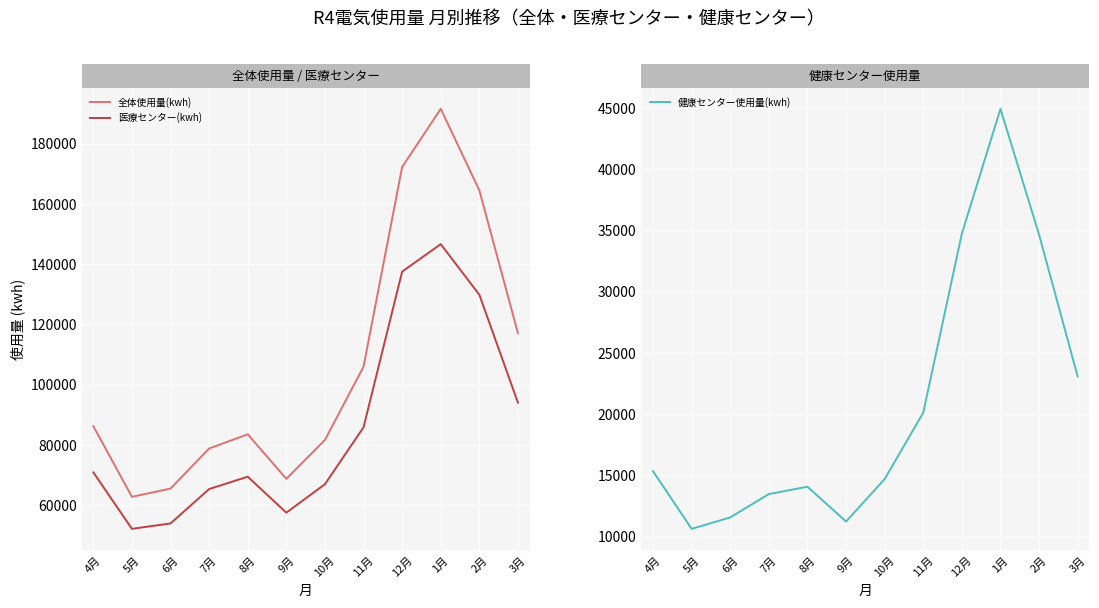

Which category has the highest value across all series?

1月